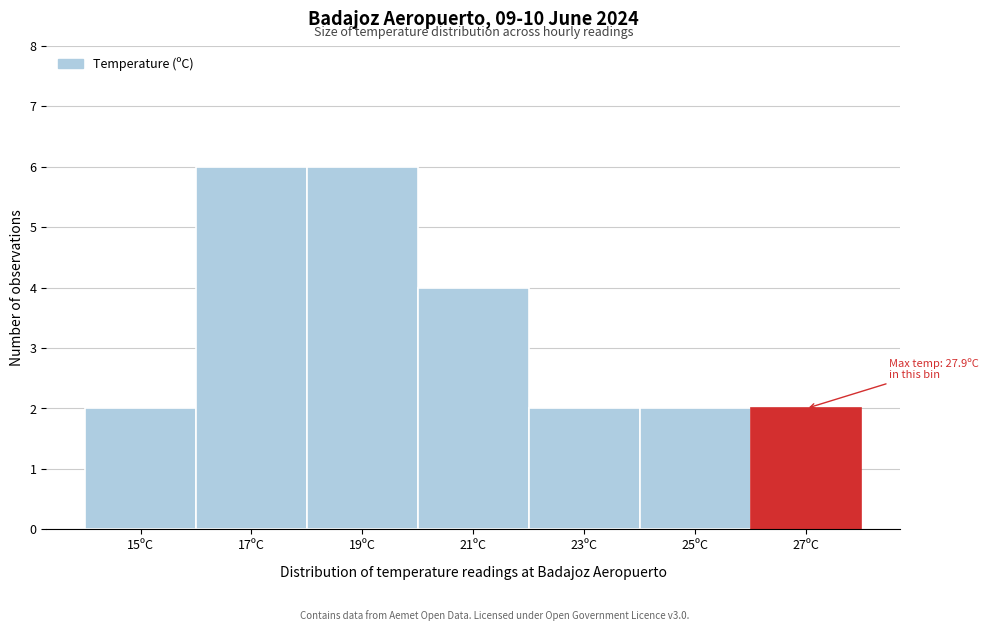

Reading right to left, what are all the values shown in this chart?

27ºC=2	25ºC=2	23ºC=2	21ºC=4	19ºC=6	17ºC=6	15ºC=2